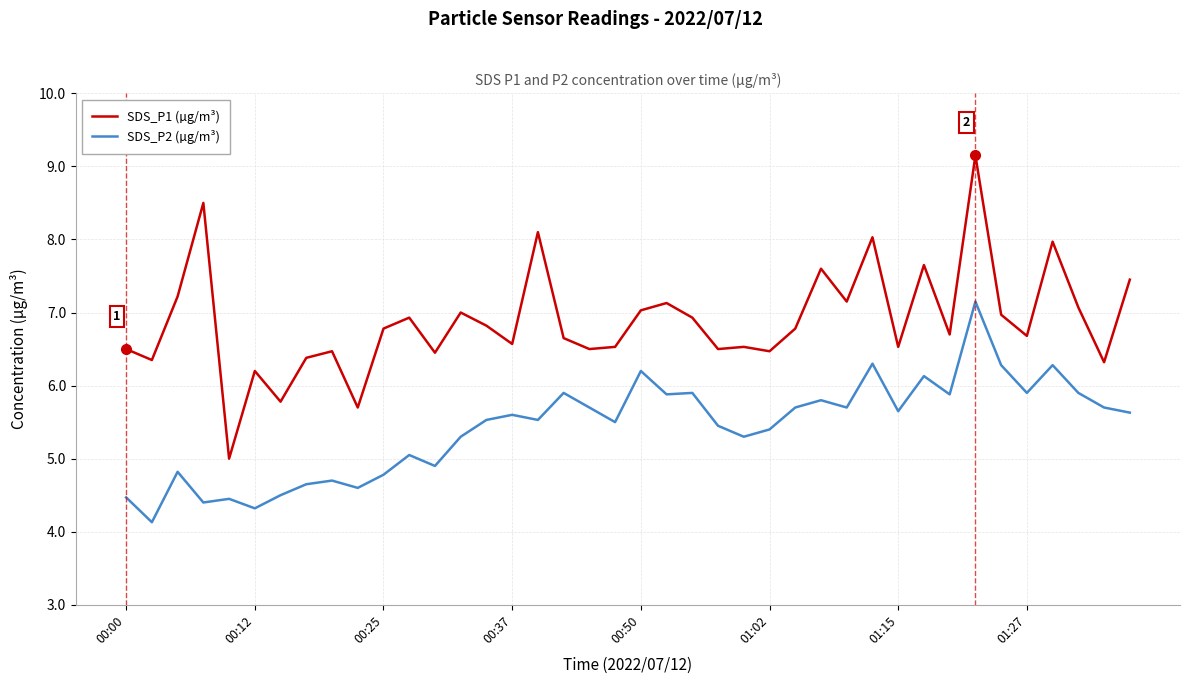

What is the sum of all SDS_P1 (µg/m³) values?

275.1